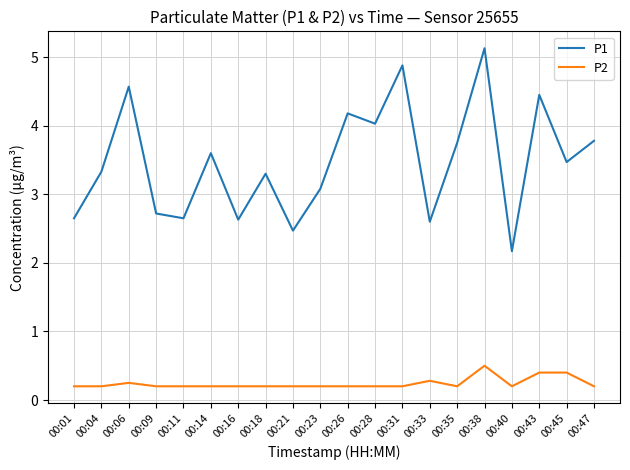

At which category does the chart reach its peak across all series?

00:38